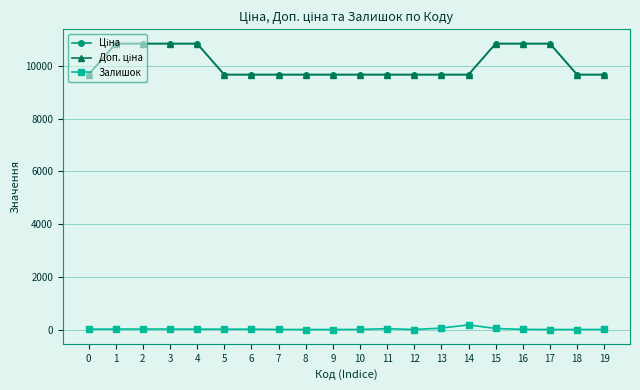

Where is the first local minimum for Залишок?

5